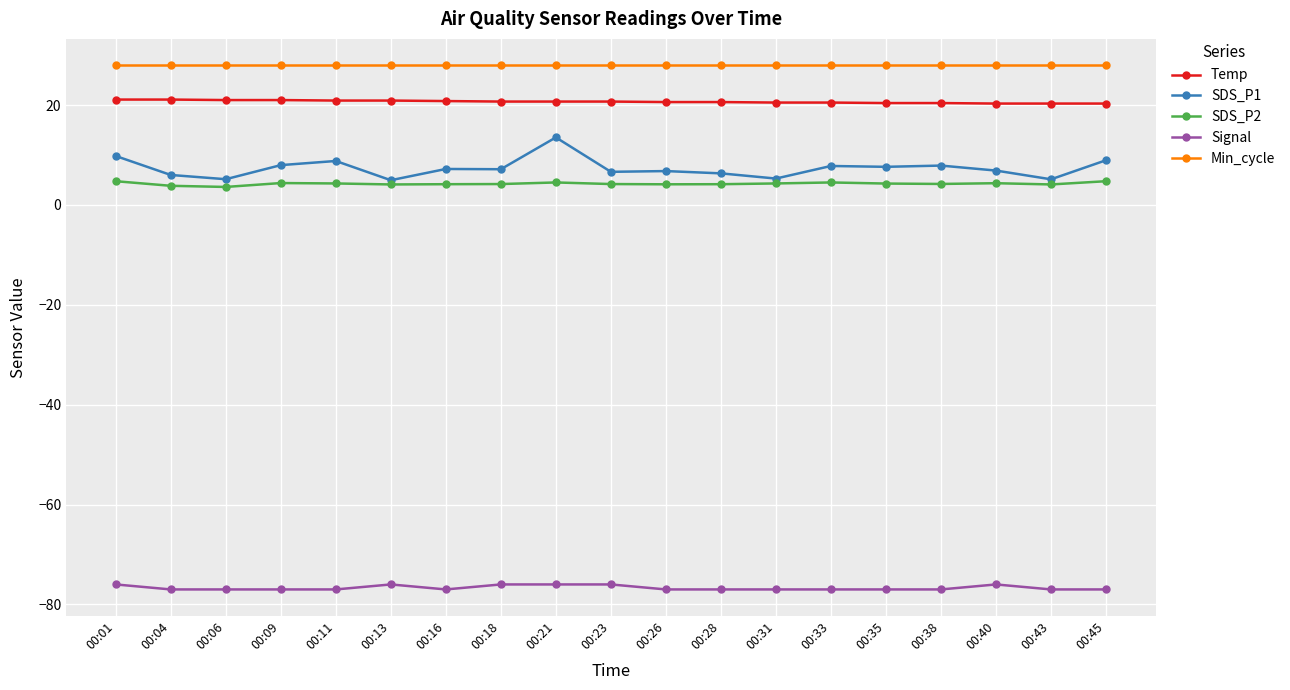

Which series has the widest spread of values?

SDS_P1